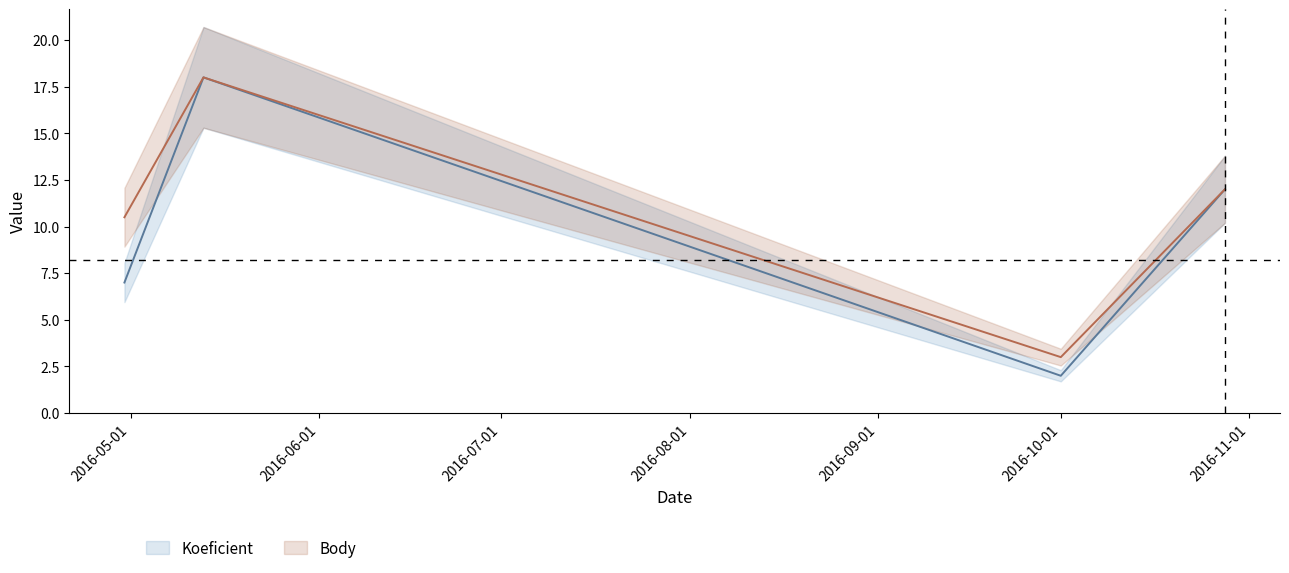

Reading left to right, what are all the values shown in this chart?

Koeficient: 7.0	18.0	2.0	2.0	12.0
Body: 10.5	18.0	3.0	3.0	12.0